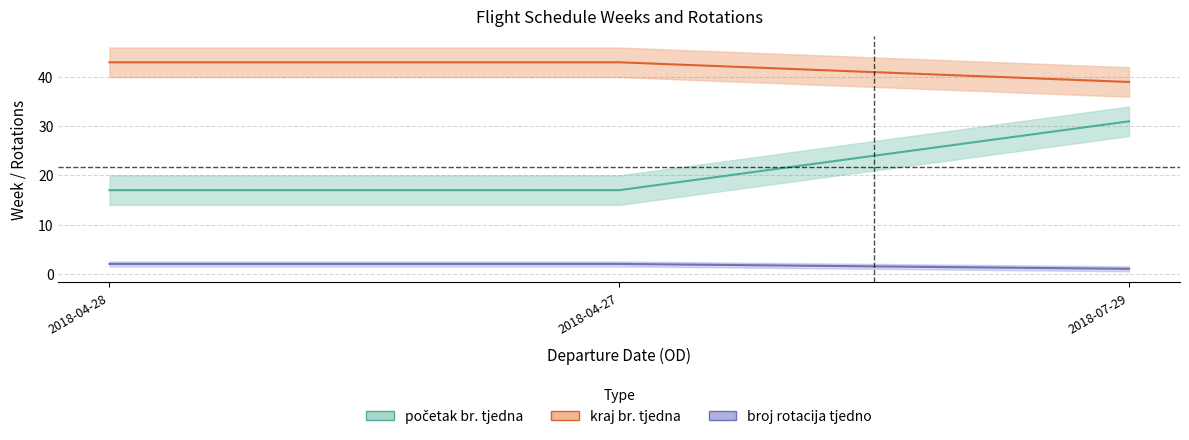

The početak br. tjedna series shows 11 at 2018-04-27. True or false?

False